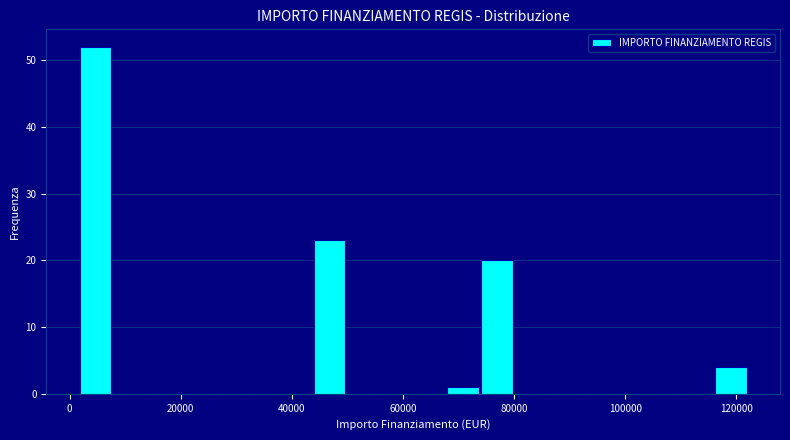

Read against the x-axis, roughly where is the centre of the tallest bar?

4000